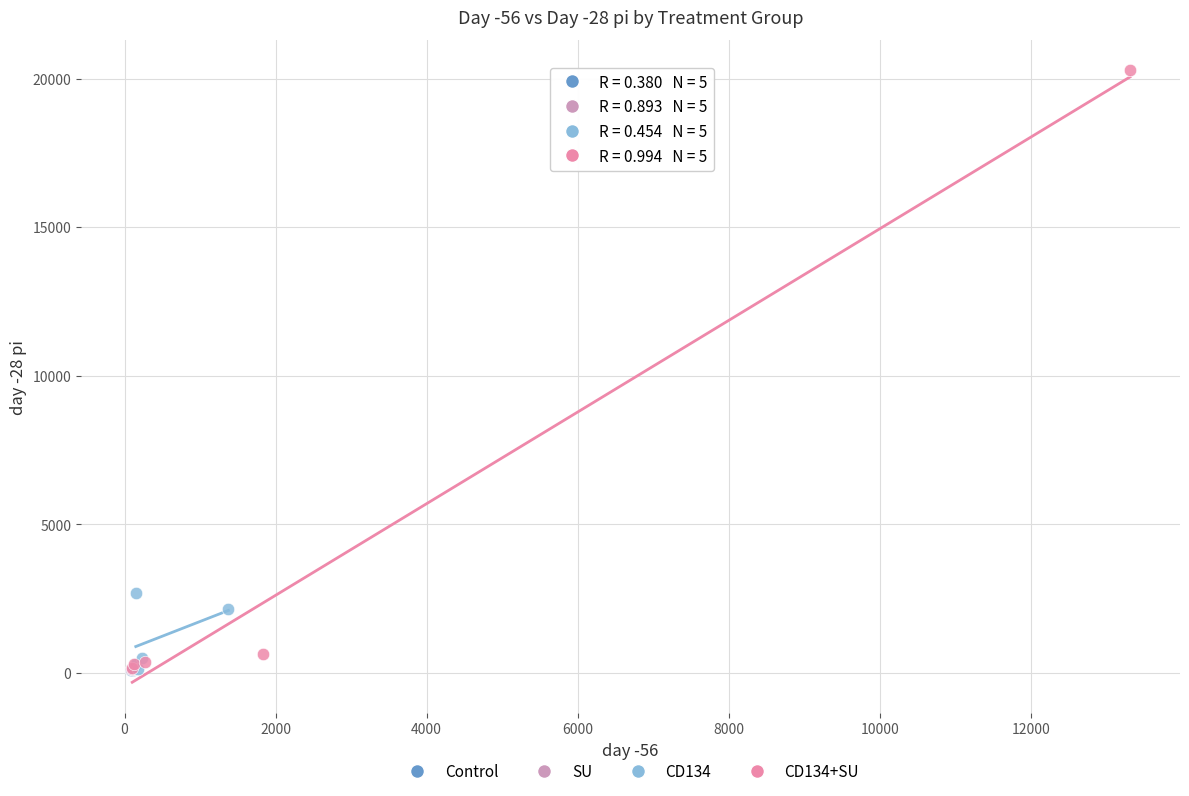

Which series reaches the maximum Y coordinate?

CD134+SU